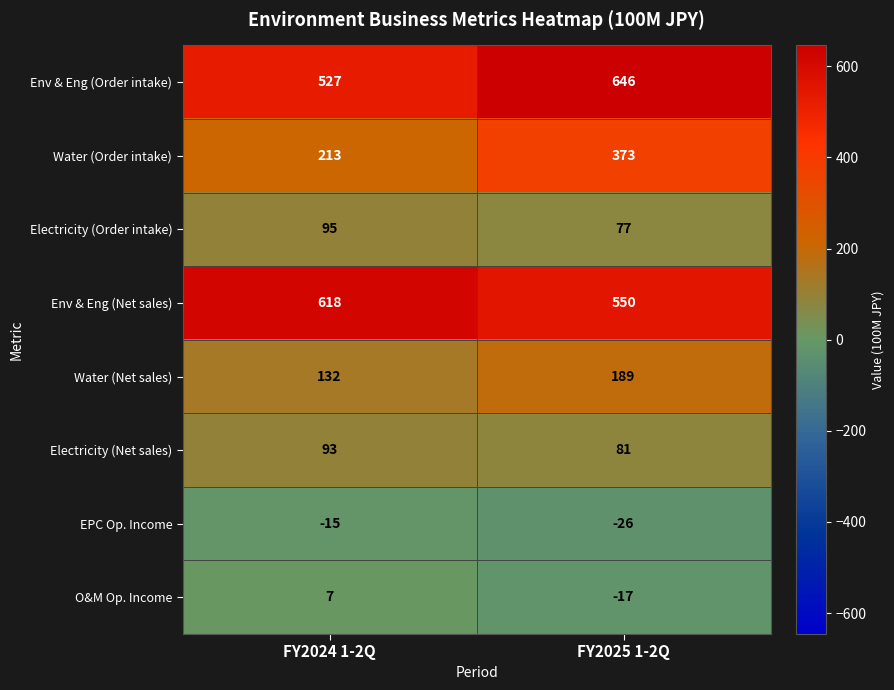

What value does the Electricity (Net sales) series have at FY2024 1-2Q, to the nearest 5?

95